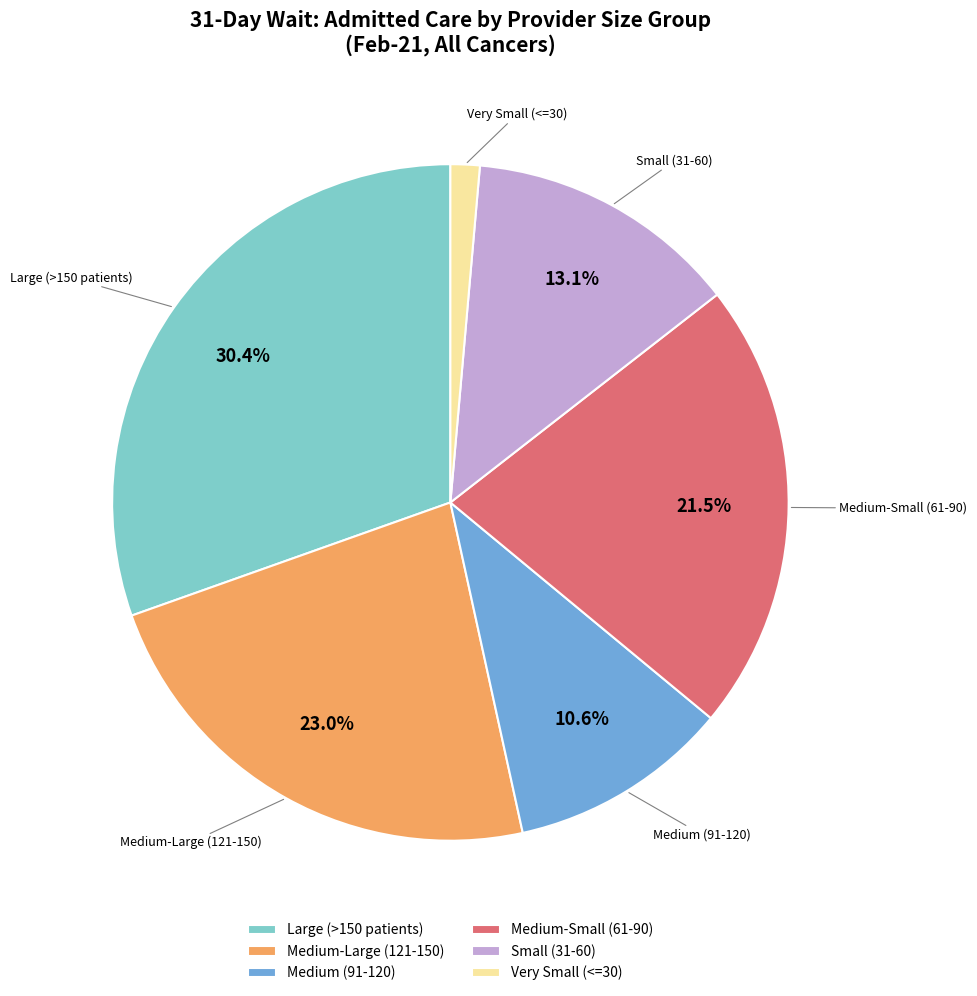

Which category has the smallest portion of the pie?

Very Small (<=30)